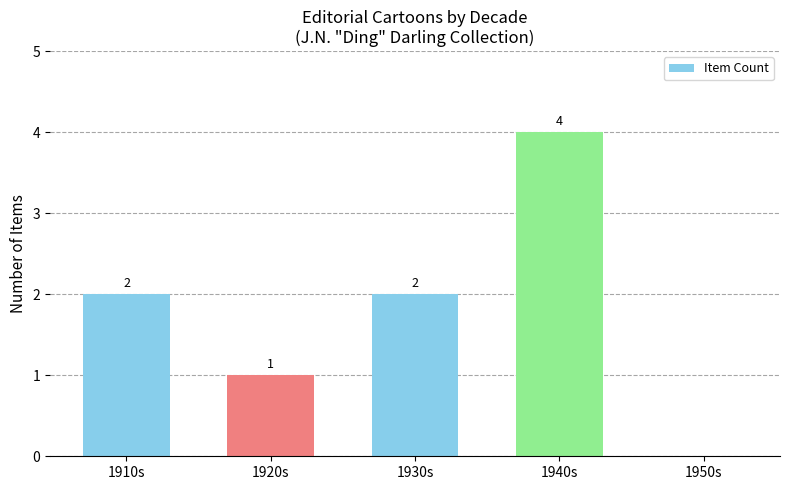

What is the sum of all values?

9